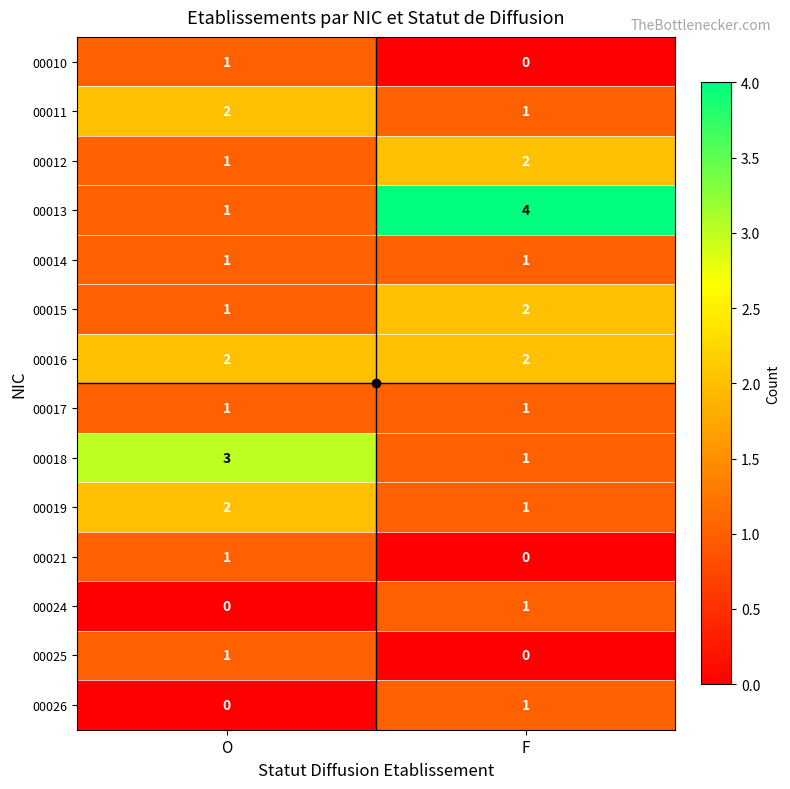

True or false: 00018 has a value of 3 at O.

True